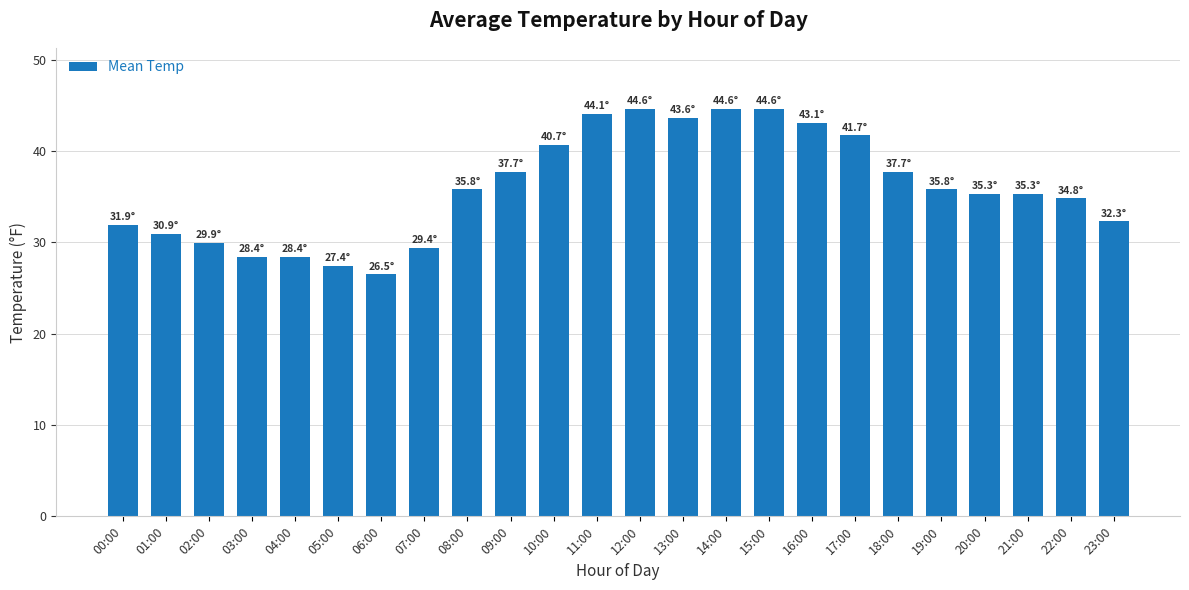

Which has a higher value, 22:00 or 12:00?

12:00